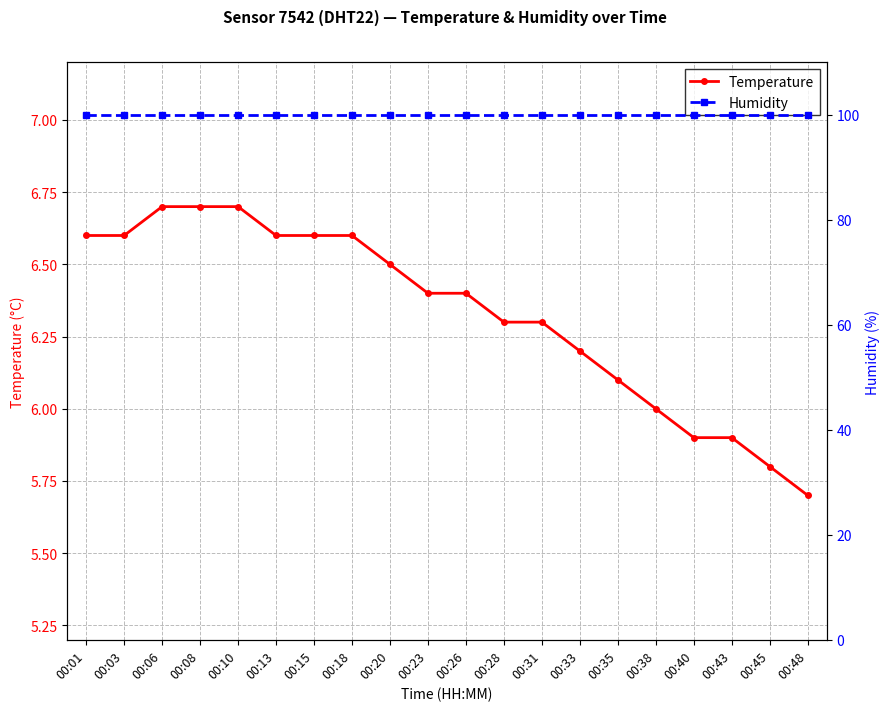

What is the value of the Humidity point at the 8th from the left?

99.9